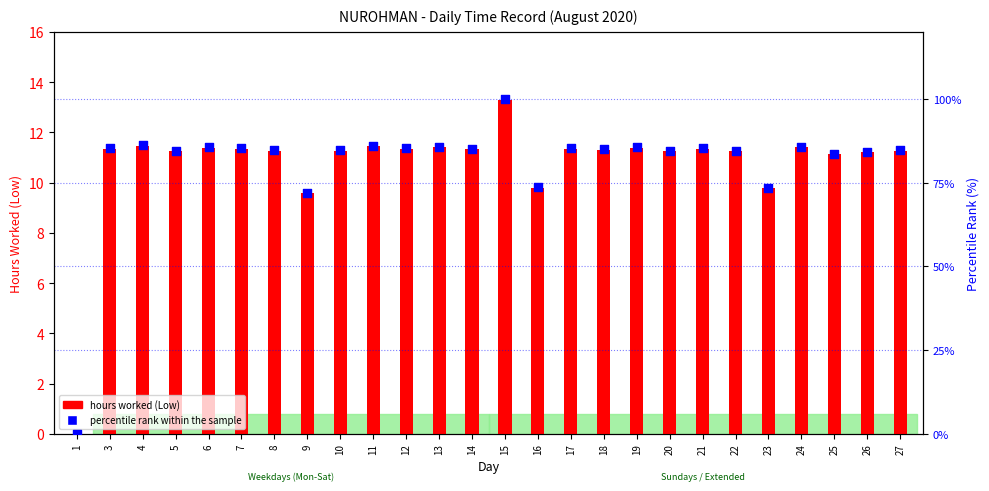

What are all the series names shown in the legend?

hours worked (Low), percentile rank within the sample